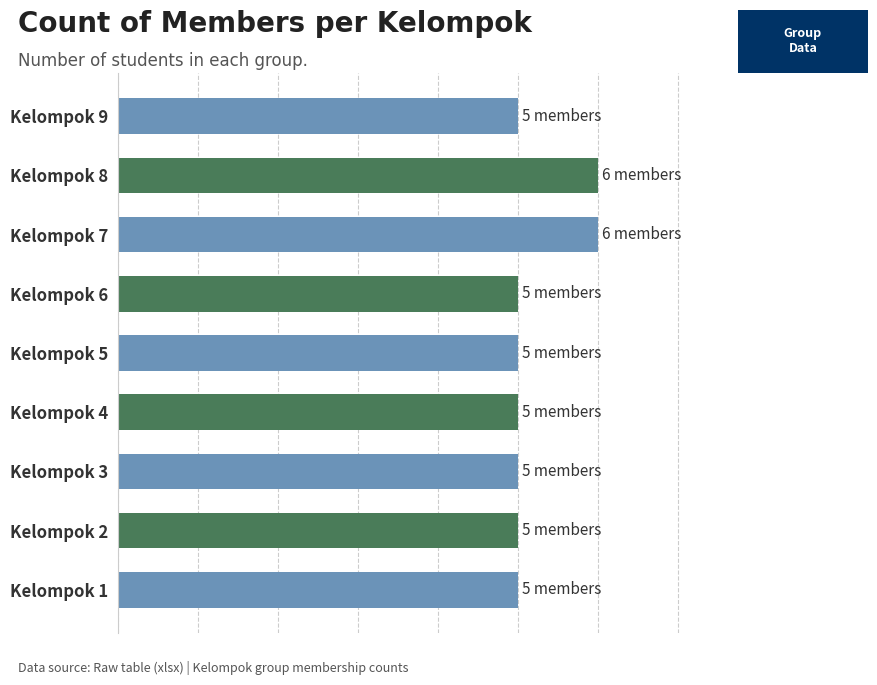

Are the bars horizontal?

Yes